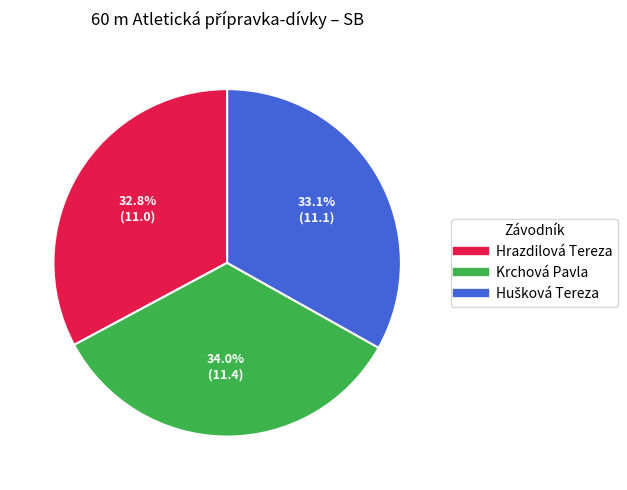

To the nearest percent, what portion does Krchová Pavla represent?

34%